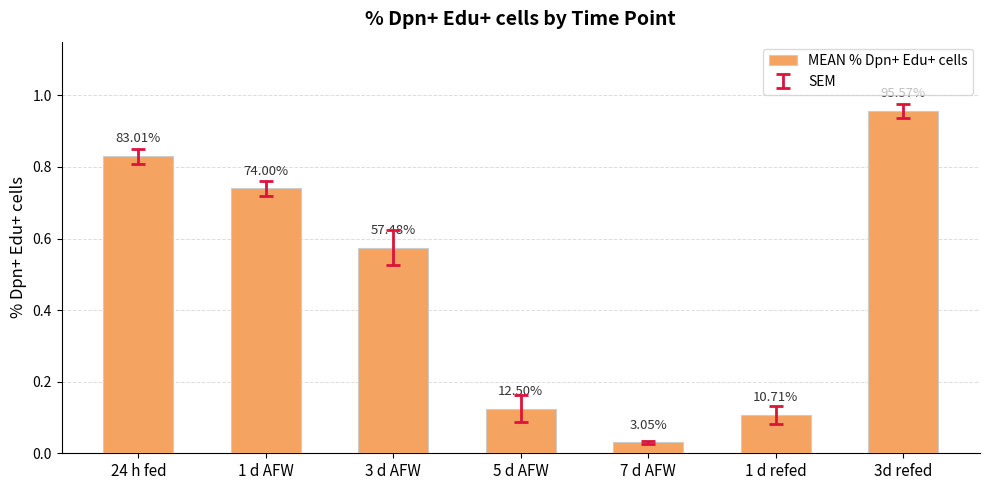

Reading left to right, extract all data points from this chart.

24 h fed=0.8	1 d AFW=0.7	3 d AFW=0.6	5 d AFW=0.1	7 d AFW=0.0	1 d refed=0.1	3d refed=1.0